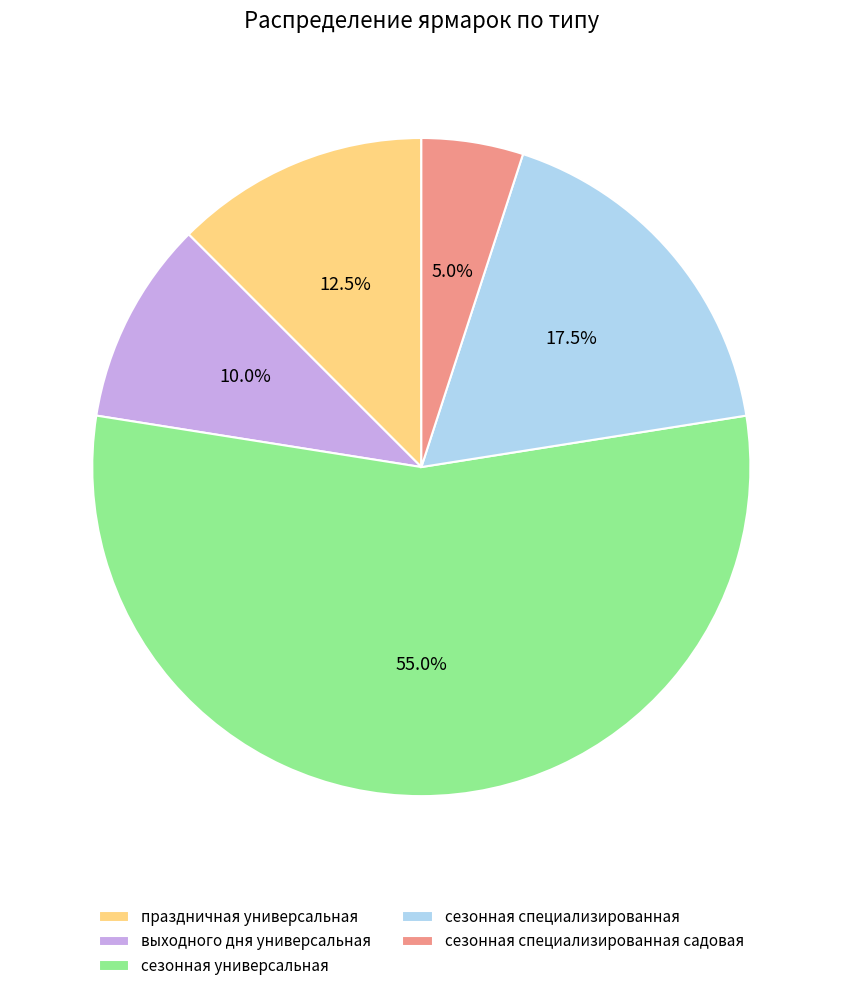

Which category has the biggest portion of the pie?

сезонная универсальная